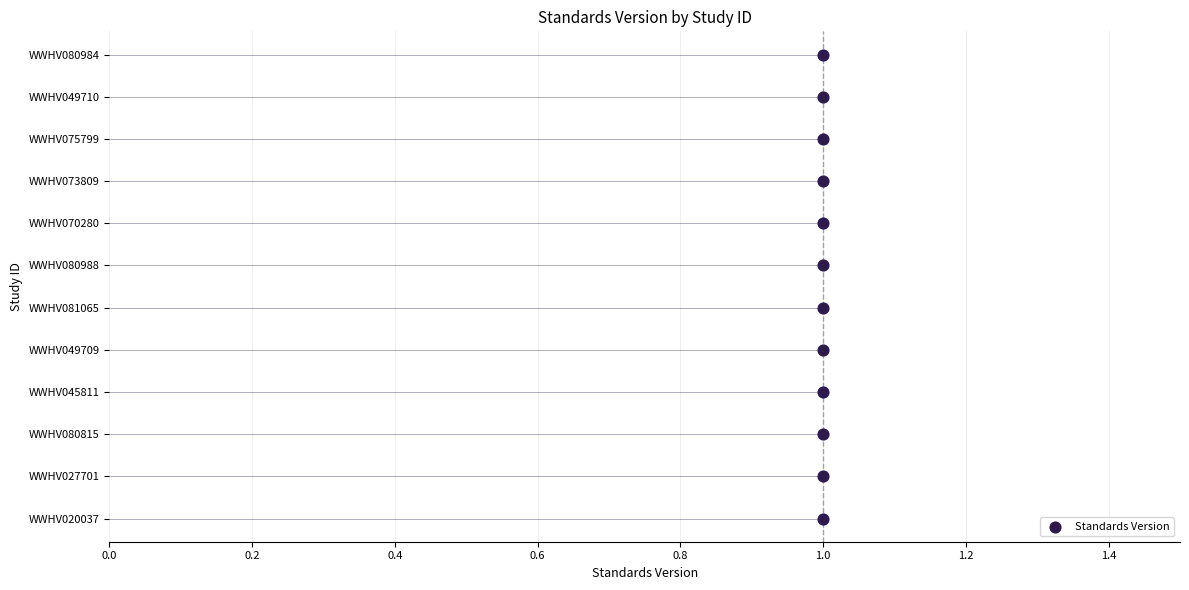

What is the change in value from 0.2 to 1.2?

+5